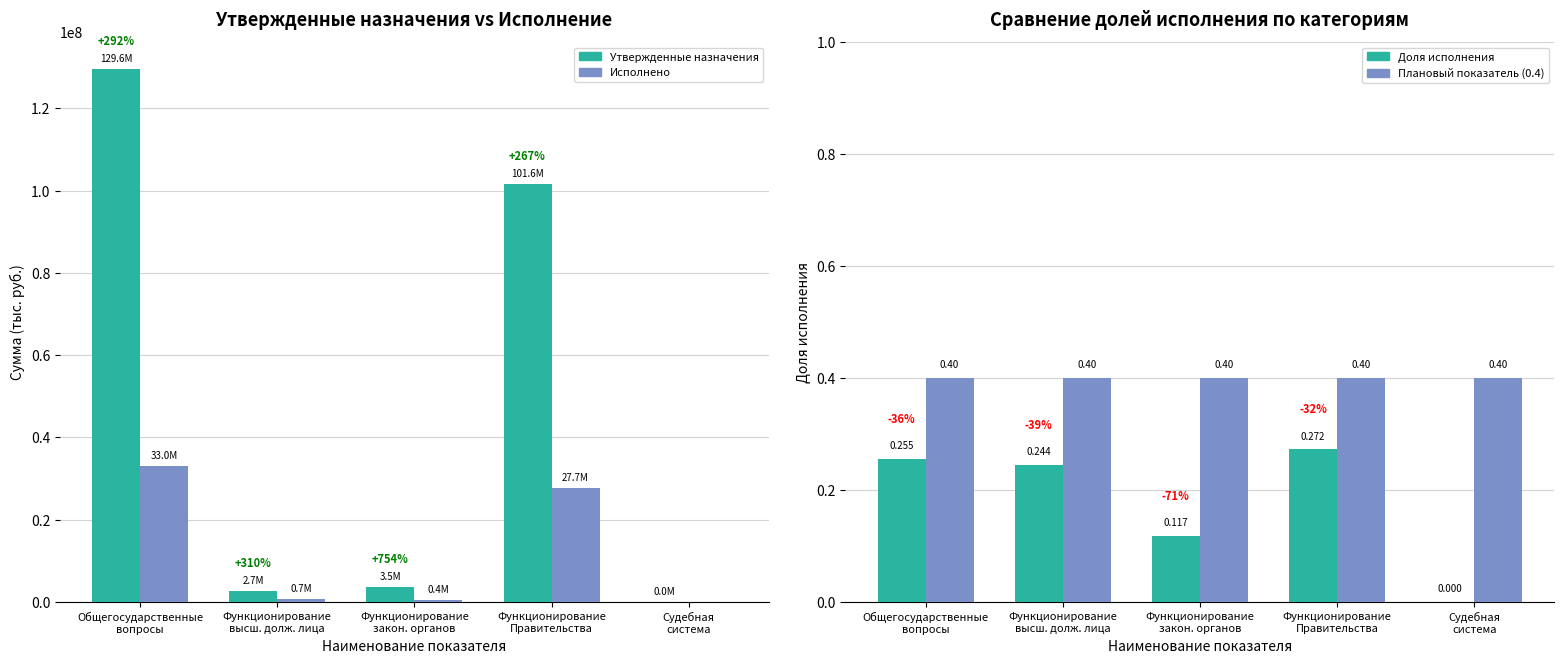

What is the approximate value of Плановый показатель (0.4) at Функционирование
Правительства?

0.4